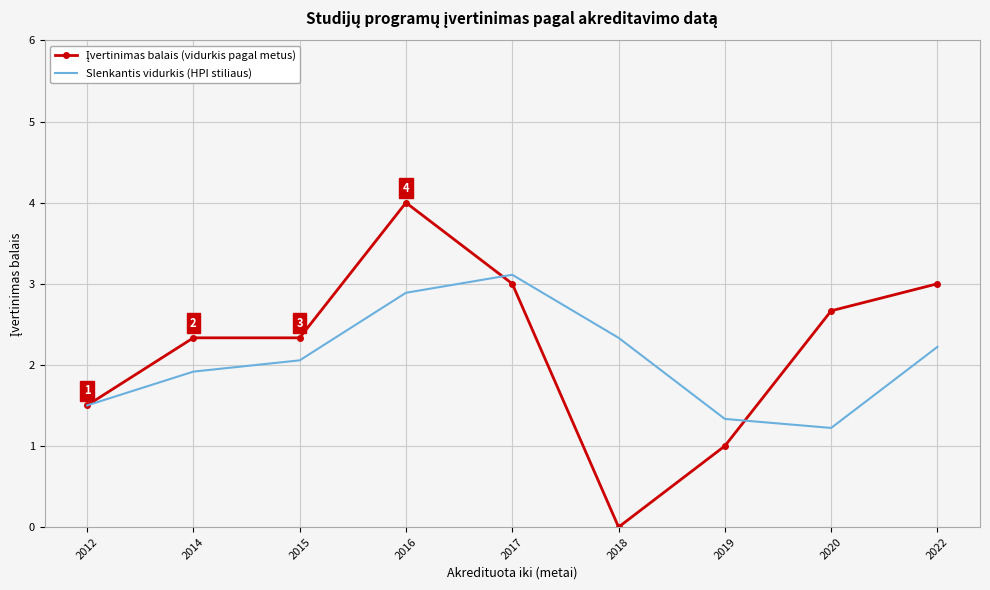

What is the spread (max minus min) of values at 2016?

1.1